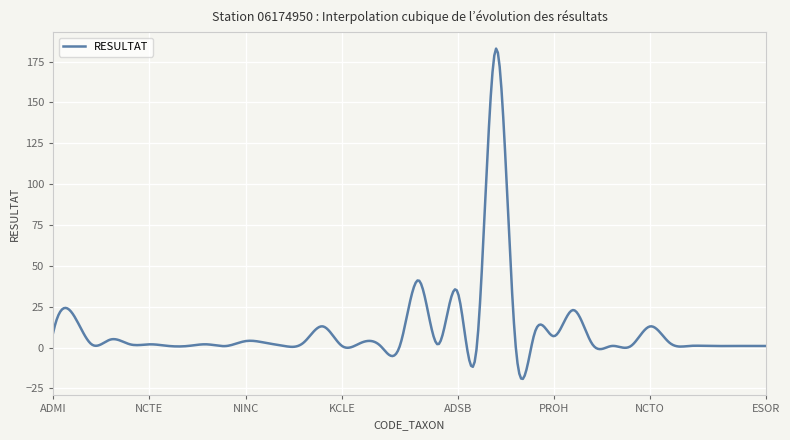

What is the minimum value shown in the chart?

-19.1